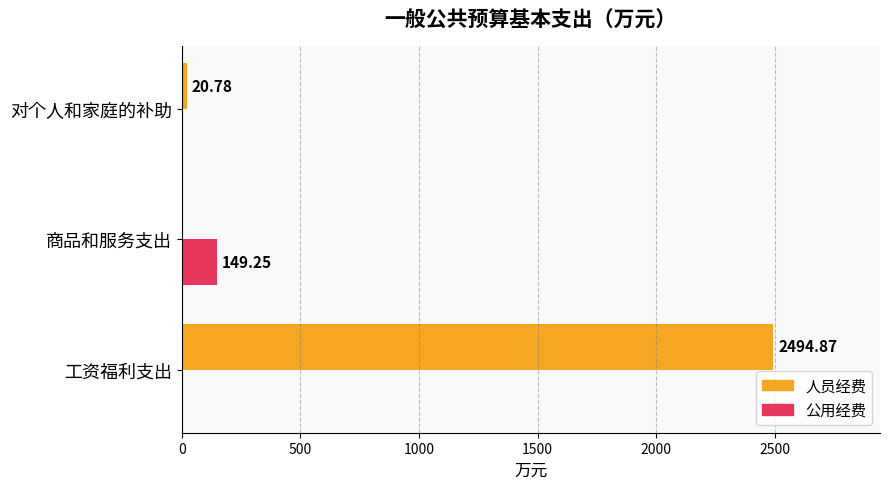

At which label is 人员经费 closest to 1247?

对个人和家庭的补助